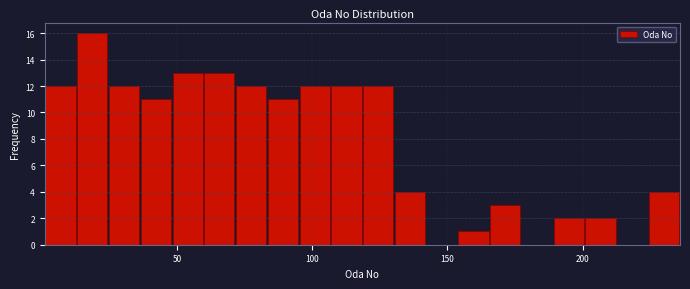

Read against the x-axis, roughly where is the centre of the tallest bar?

20